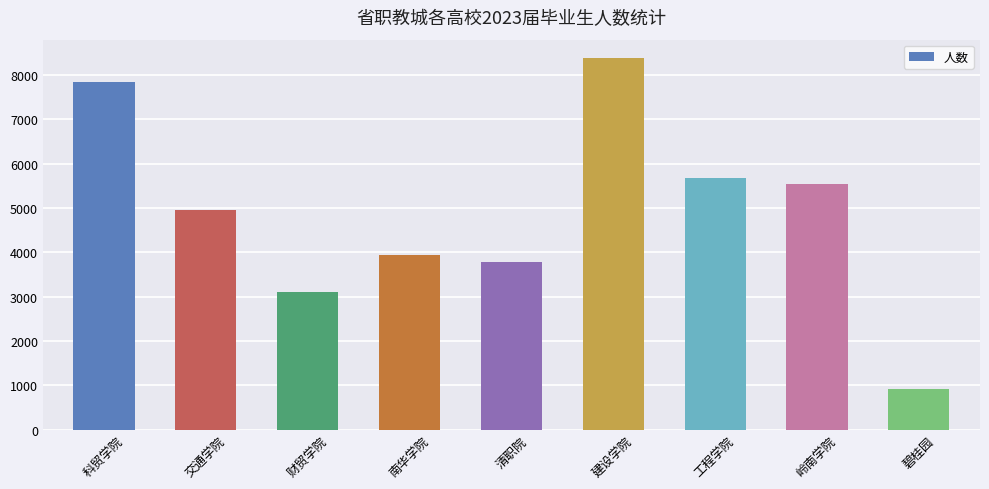

What is the difference between the values at 岭南学院 and 交通学院?

597